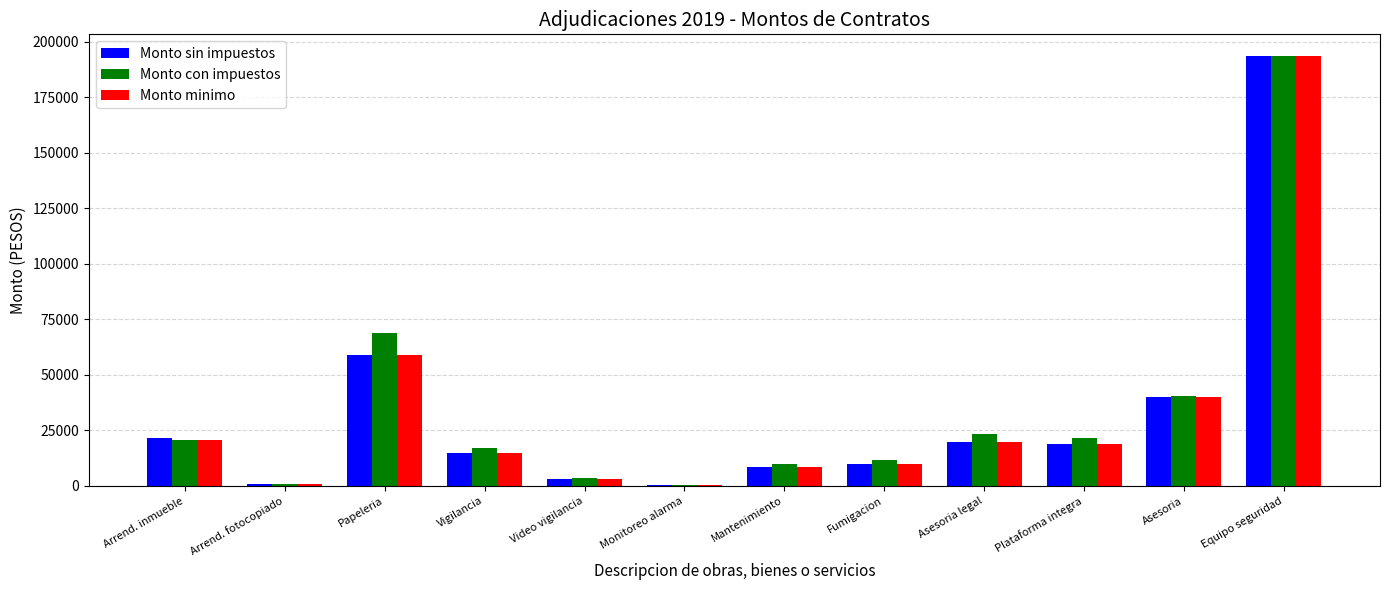

Is it true that Monto sin impuestos equals 18720.0 at Plataforma integra?

True